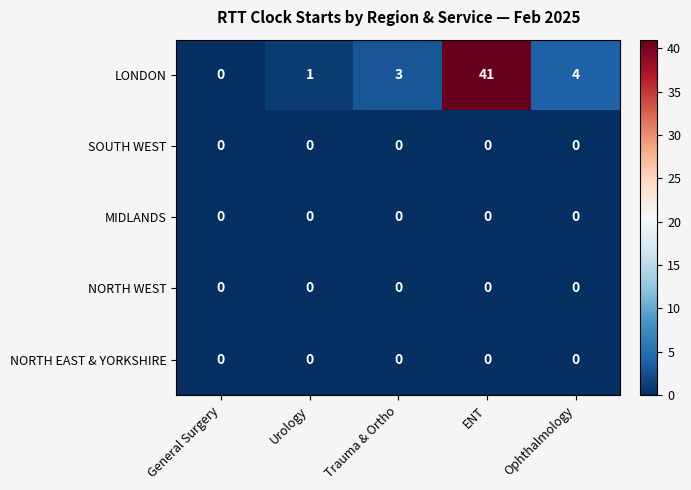

What is the total value across all series at ENT?

41